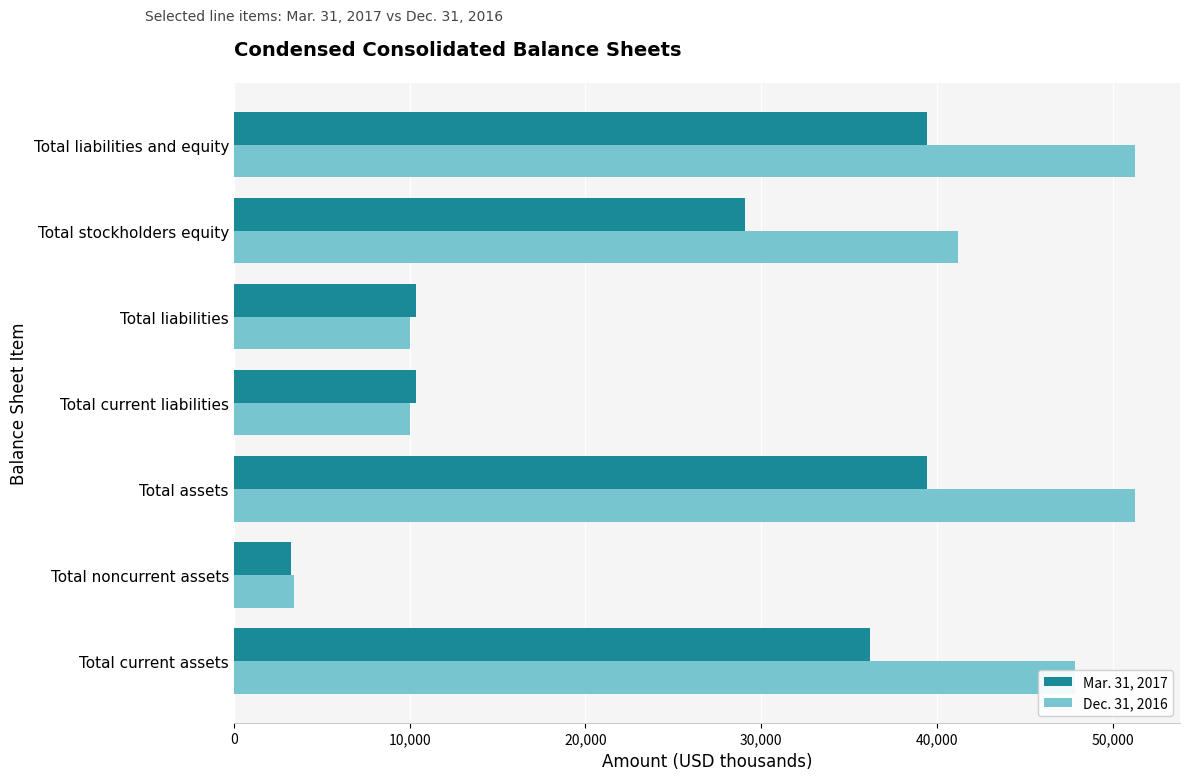

Which series has the largest range (max minus min)?

Dec. 31, 2016